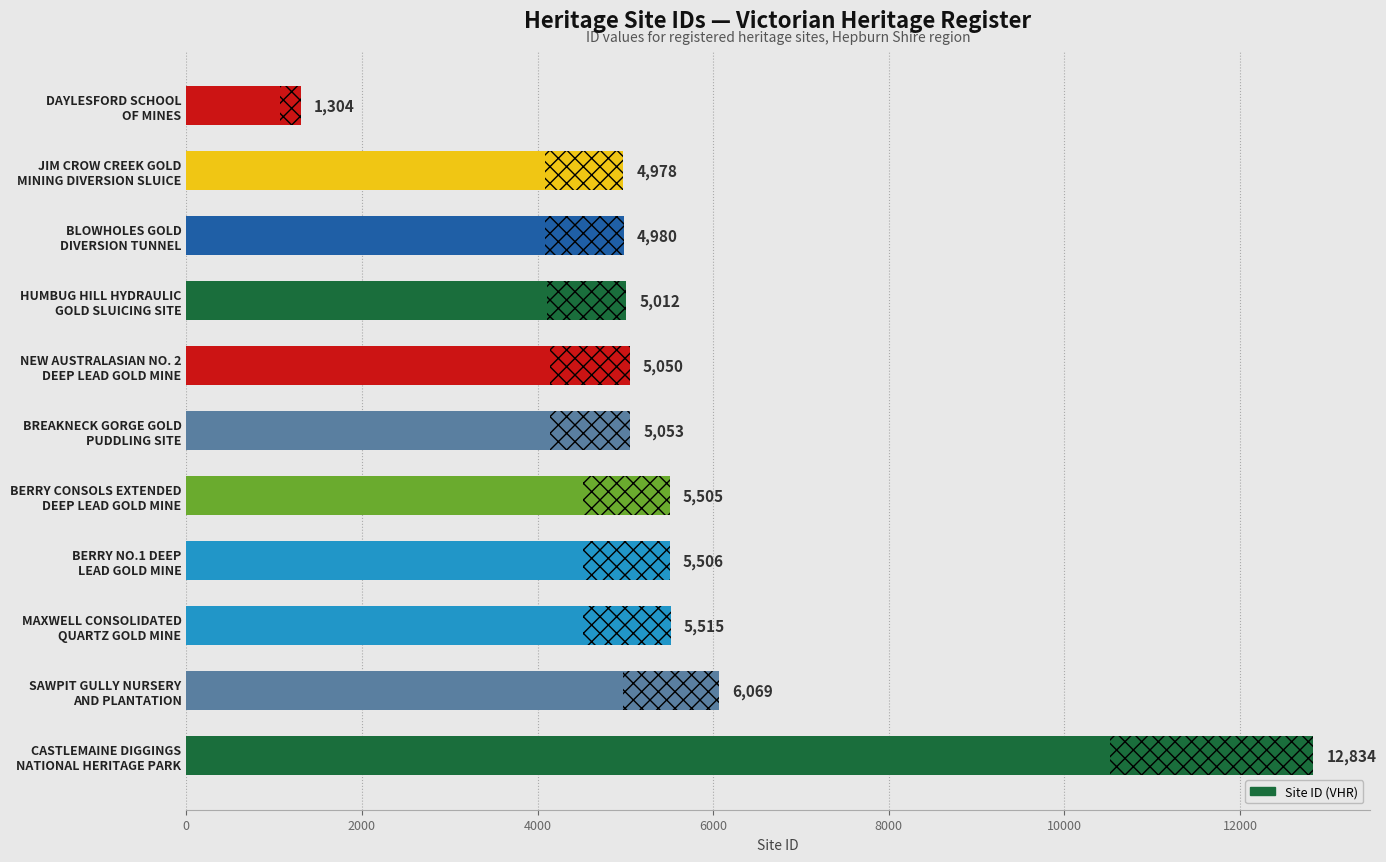

The chart shows a value of 8492 at BREAKNECK GORGE GOLD PUDDLING SITE. True or false?

False